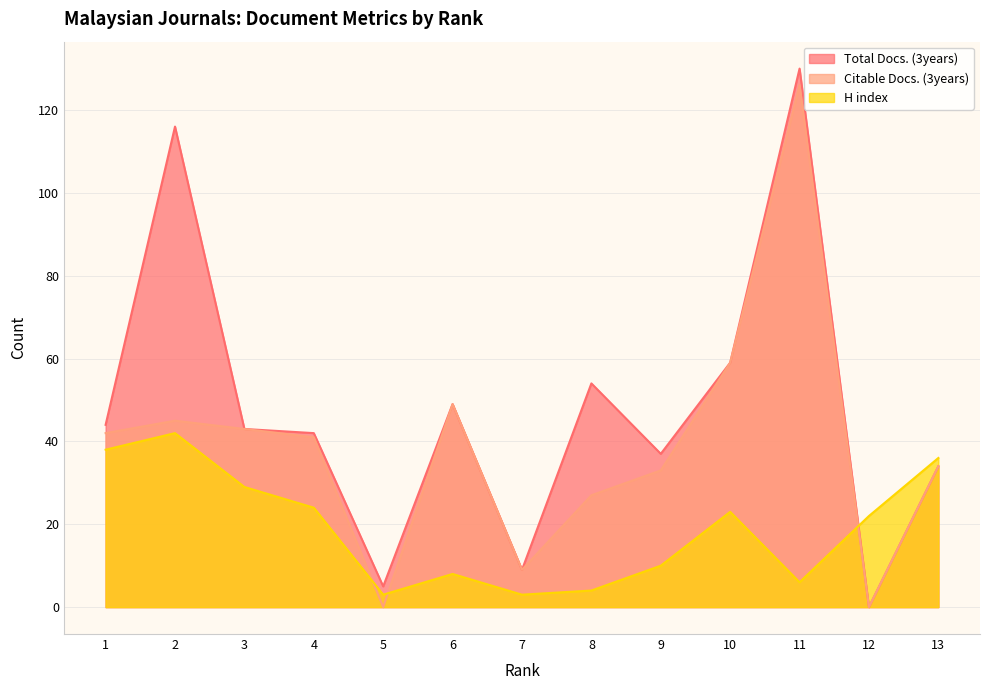

At which category does H index reach its first local valley?

5